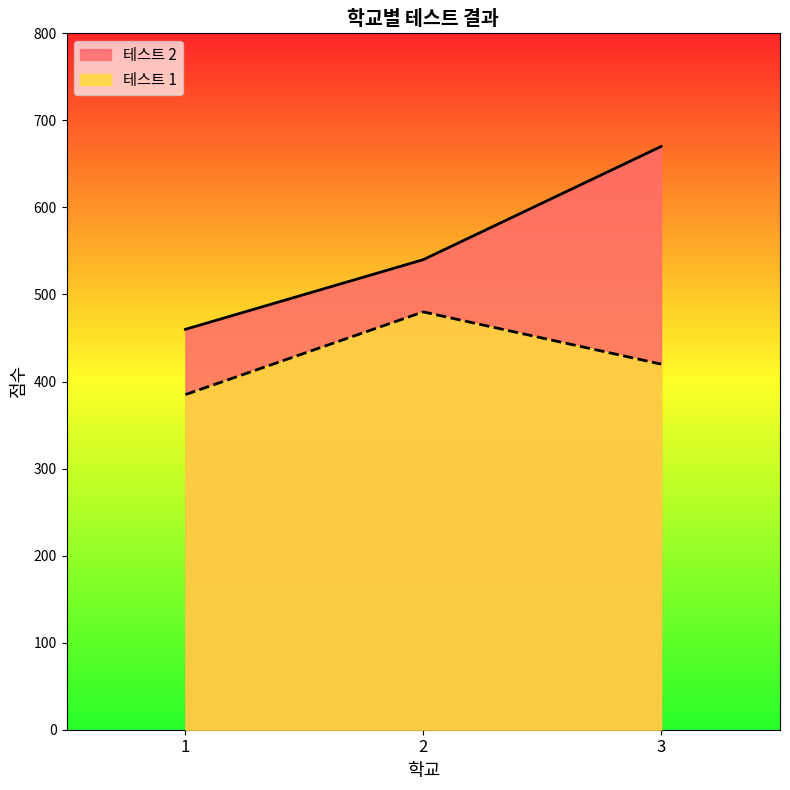

Is the value of 테스트 2 at 2 greater than the value of 테스트 1 at 1?

Yes